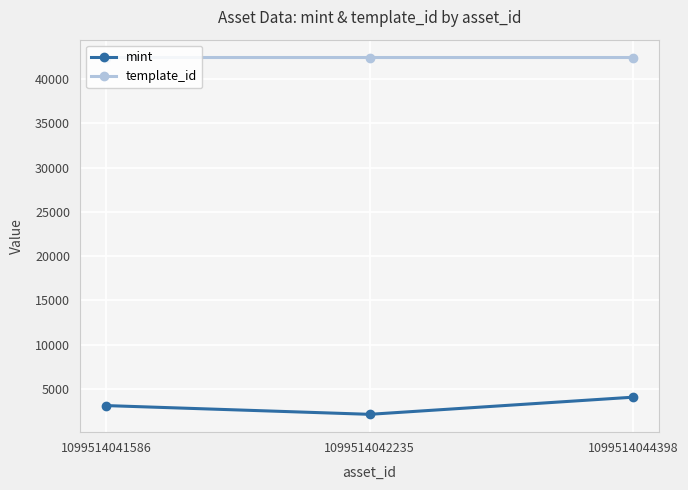

What is the sum of all template_id values?

127262